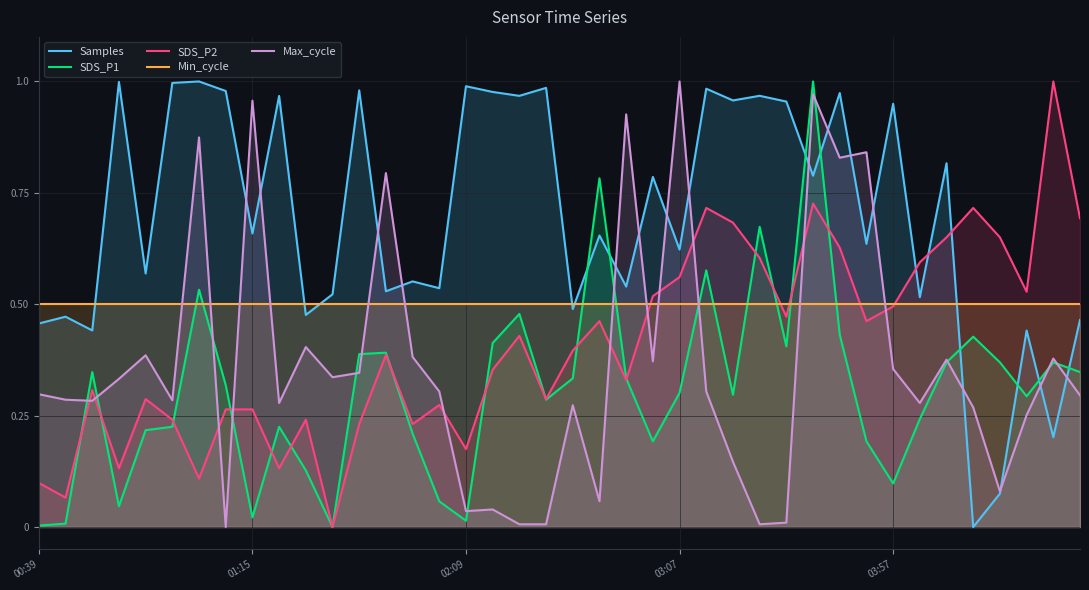

True or false: Min_cycle has more than 1 points higher than both neighbors.

False